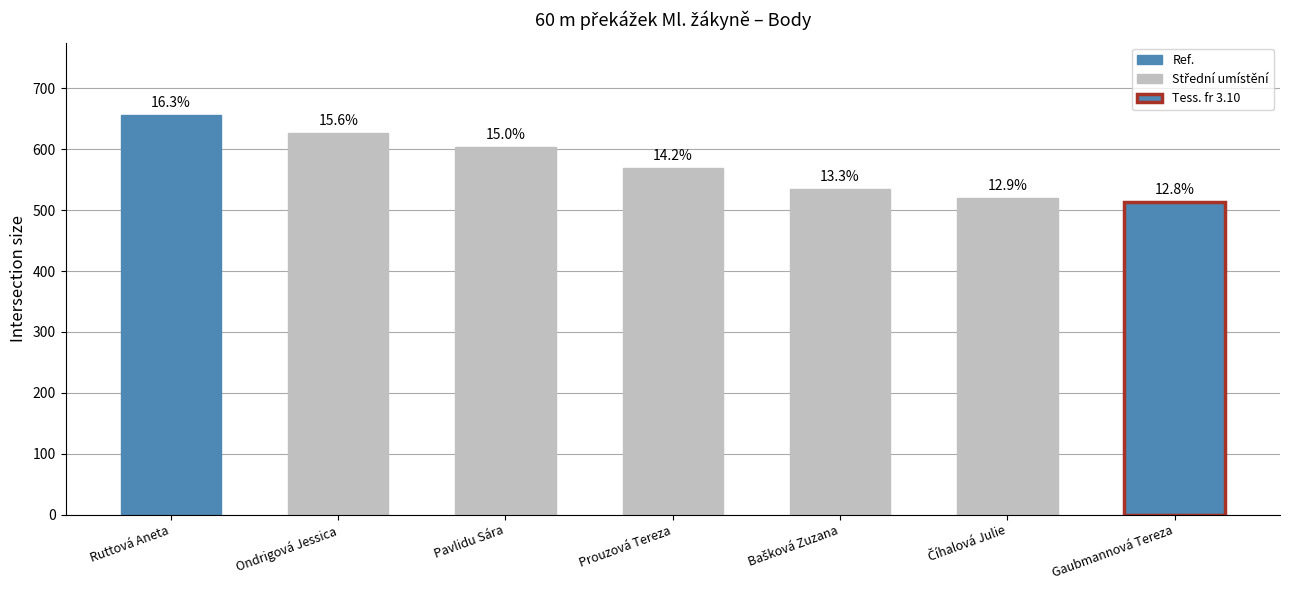

Are the bars horizontal?

No